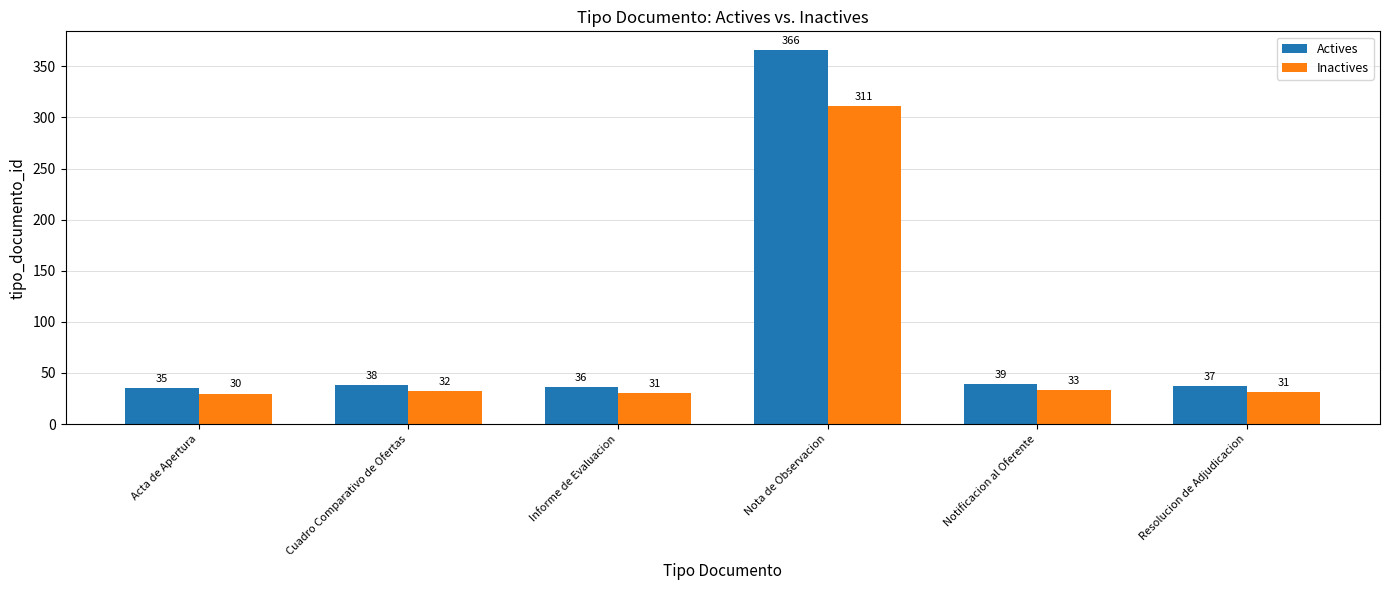

What is the approximate value of Actives at Cuadro Comparativo de Ofertas?

38.0